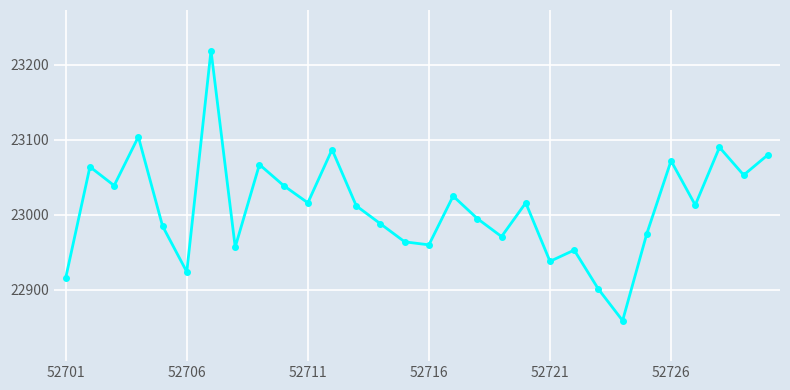

What is the sum of all values?

690282